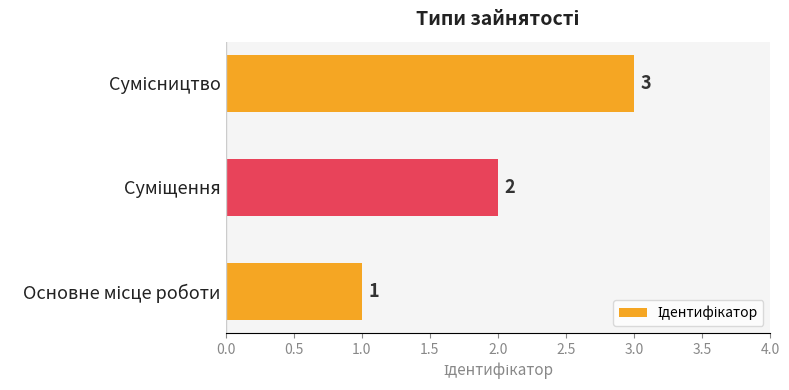

Count the values in the range 1 to 3.

3